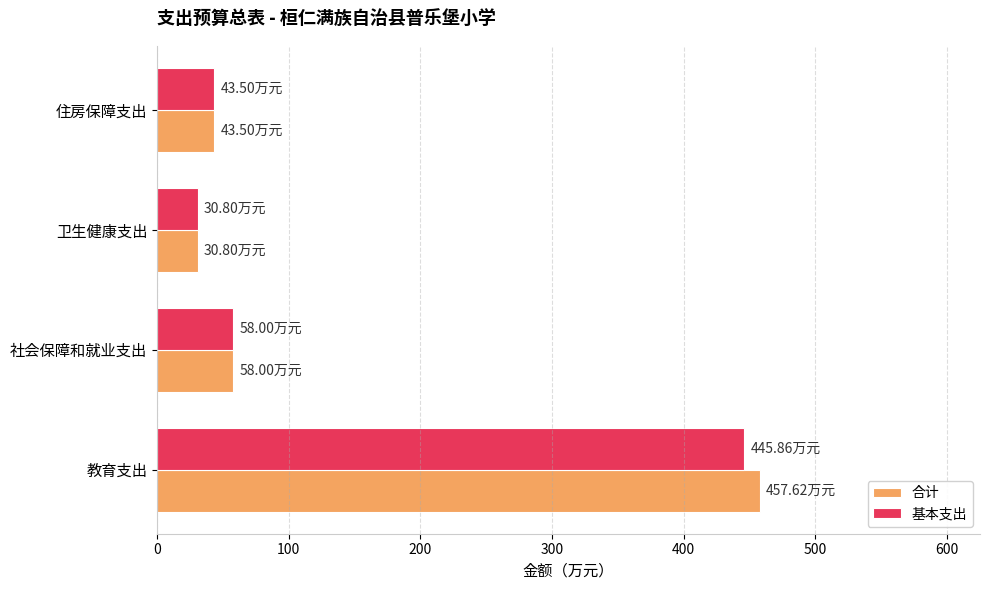

At which label is 合计 closest to 244?

社会保障和就业支出